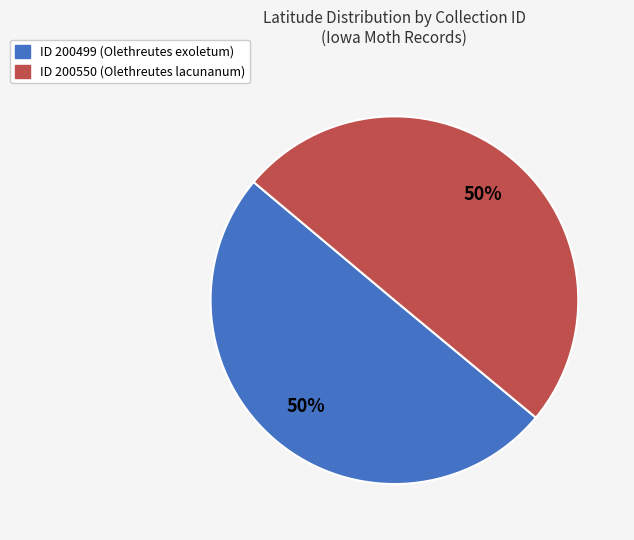

To the nearest percent, what is the average slice percentage?

50%